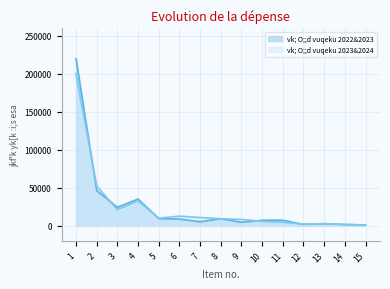

Reading right to left, extract all data points from this chart.

vk; O;;d vuqeku 2022&2023: 800.0	1300.0	2500.0	1421.8	7096.6	7000.0	4244.5	9000.0	5000.0	8520.0	9154.9	35000.0	24075.5	46051.2	220000.0
vk; O;;d vuqeku 2023&2024: 800.0	1500.0	2500.0	1880.0	4335.0	5540.0	8105.0	9000.0	10600.0	12393.2	9777.0	32500.0	21005.0	52217.3	200000.0